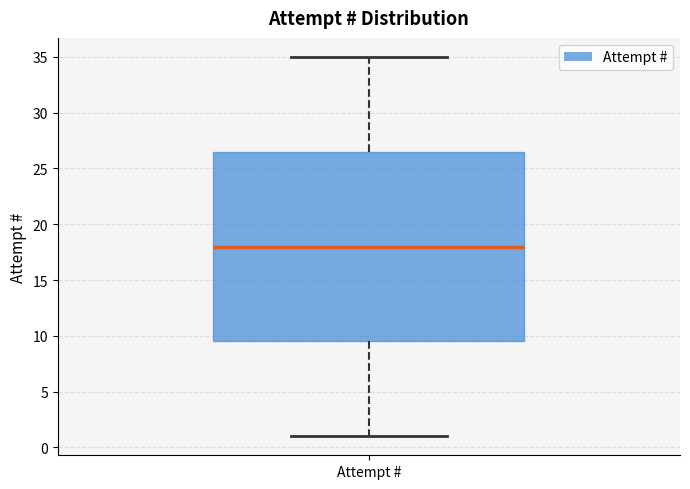

Read this box plot against the y-axis: the position of the median line, the range covered by the box, and the ends of both whiskers. The values are not printed on the chart, so give them approximately, as read against the axis.

median 18.0, box 9.5 to 26.5, whiskers 1.0 to 35.0